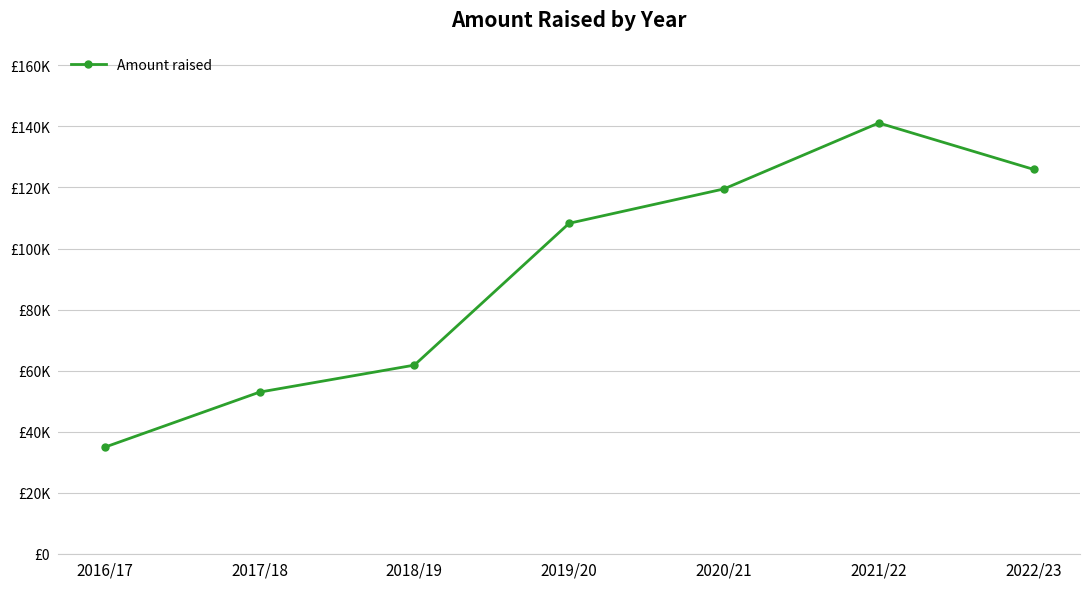

What is the approximate value at 2017/18?

52938.0